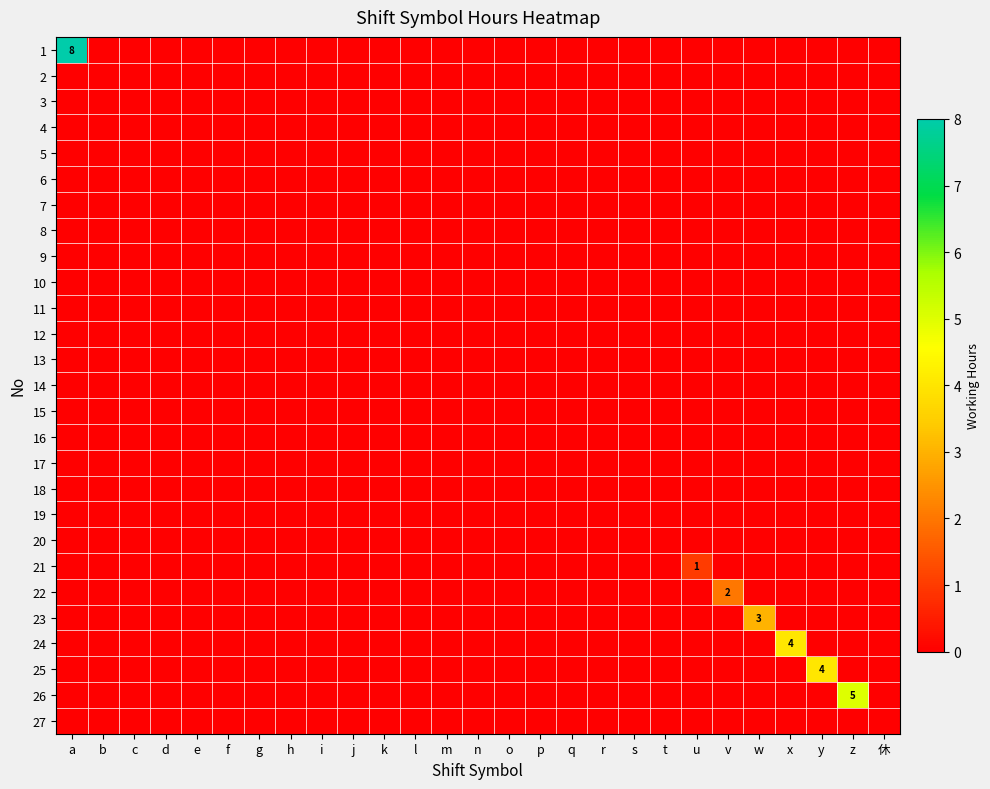

What is the maximum value for 23?

3